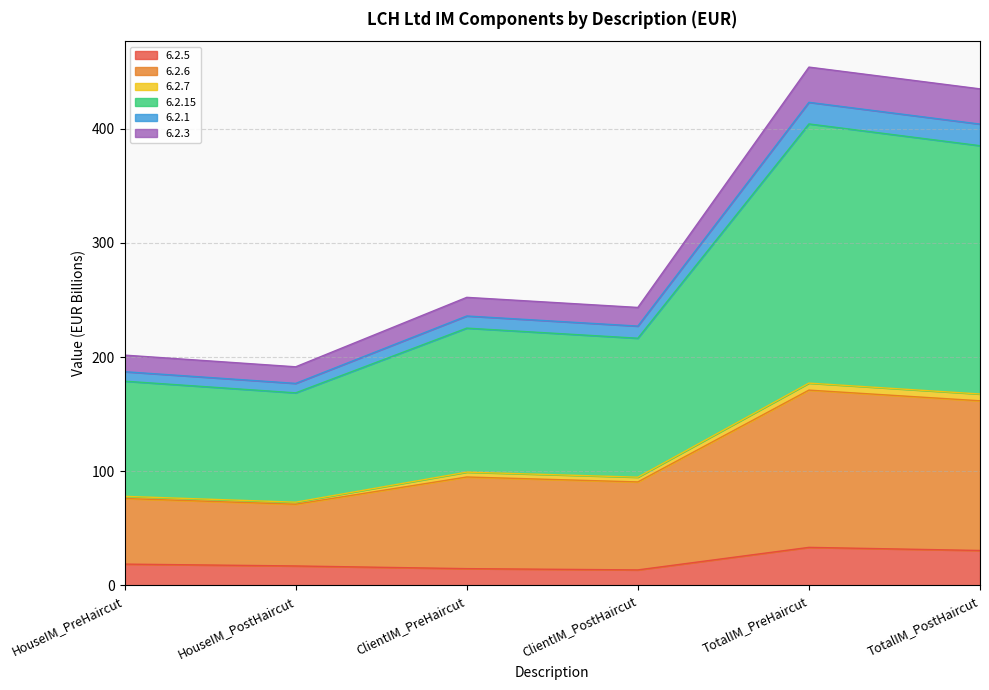

What is the maximum value for 6.2.5?

33.3